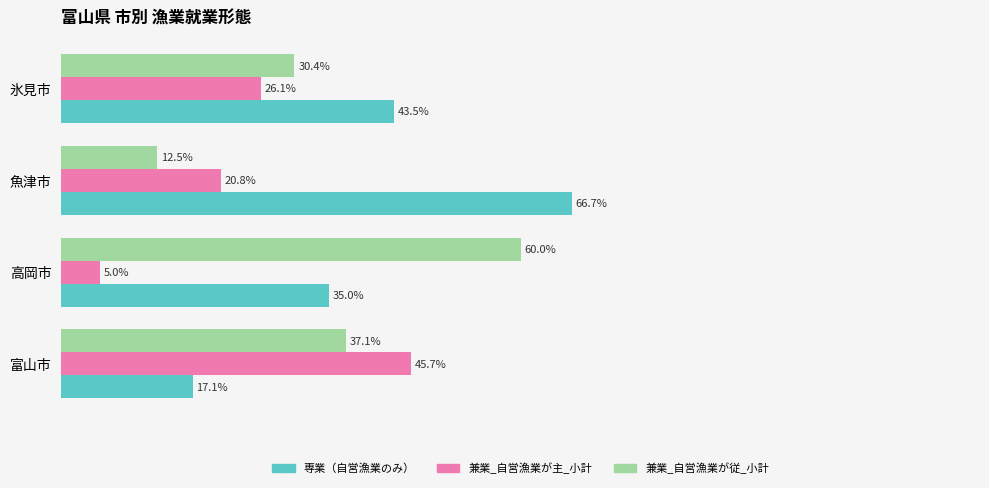

Rank the categories by 兼業_自営漁業が従_小計 value from lowest to highest.

魚津市, 氷見市, 富山市, 高岡市